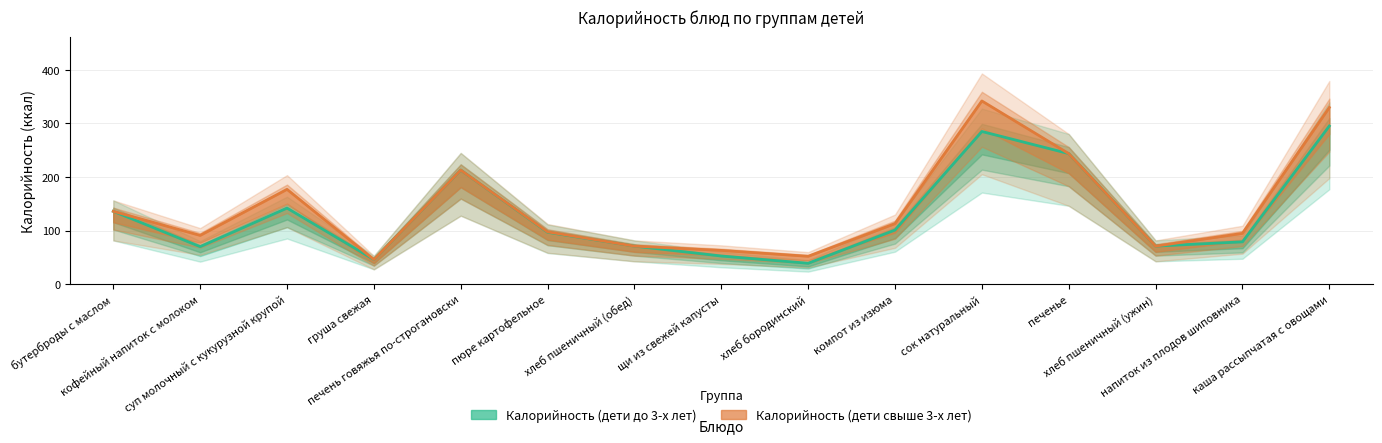

True or false: Калорийность (дети свыше 3-х лет) has a value of 243.8 at печенье.

True